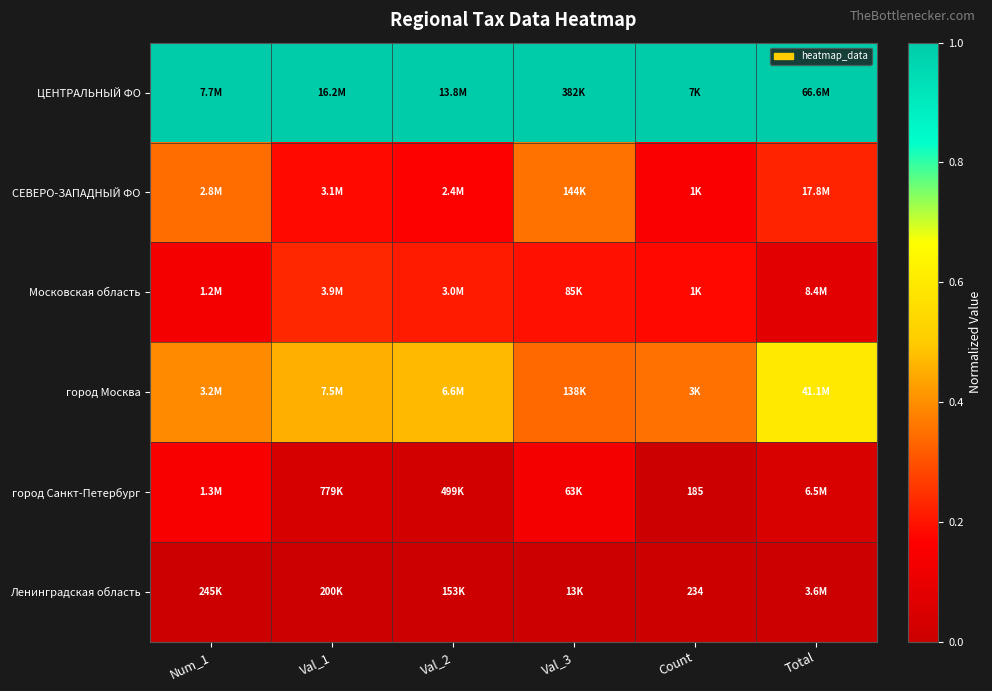

Between Num_1 and Val_1, which series saw the biggest shift?

СЕВЕРО-ЗАПАДНЫЙ ФО